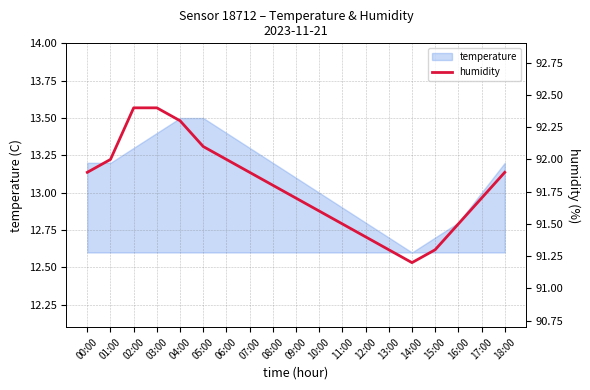

Which has a higher value, 06:00 or 18:00?

06:00